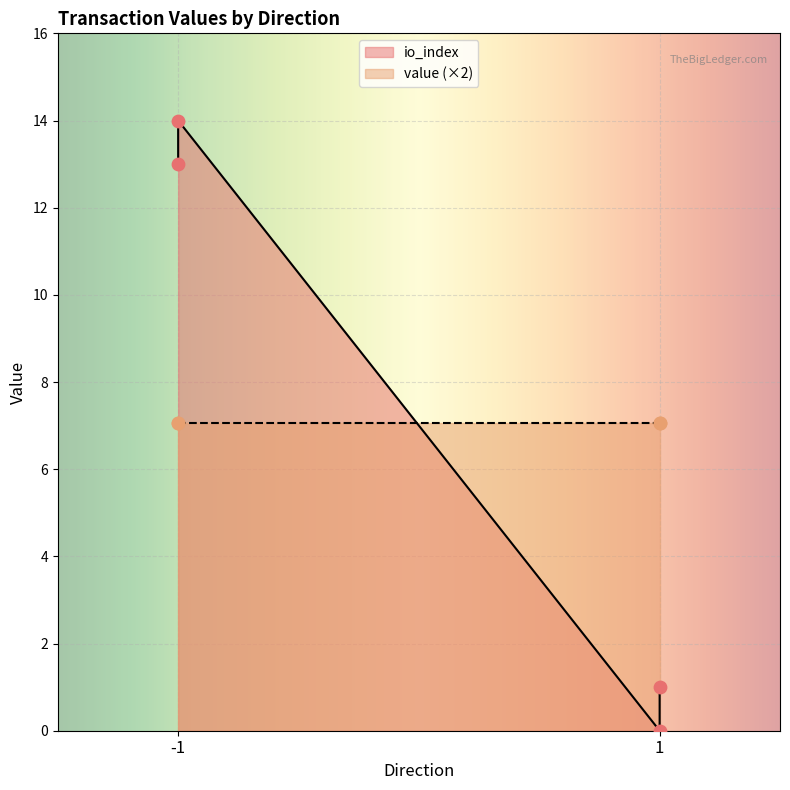

What is the change in value from -1 to -1?

+1